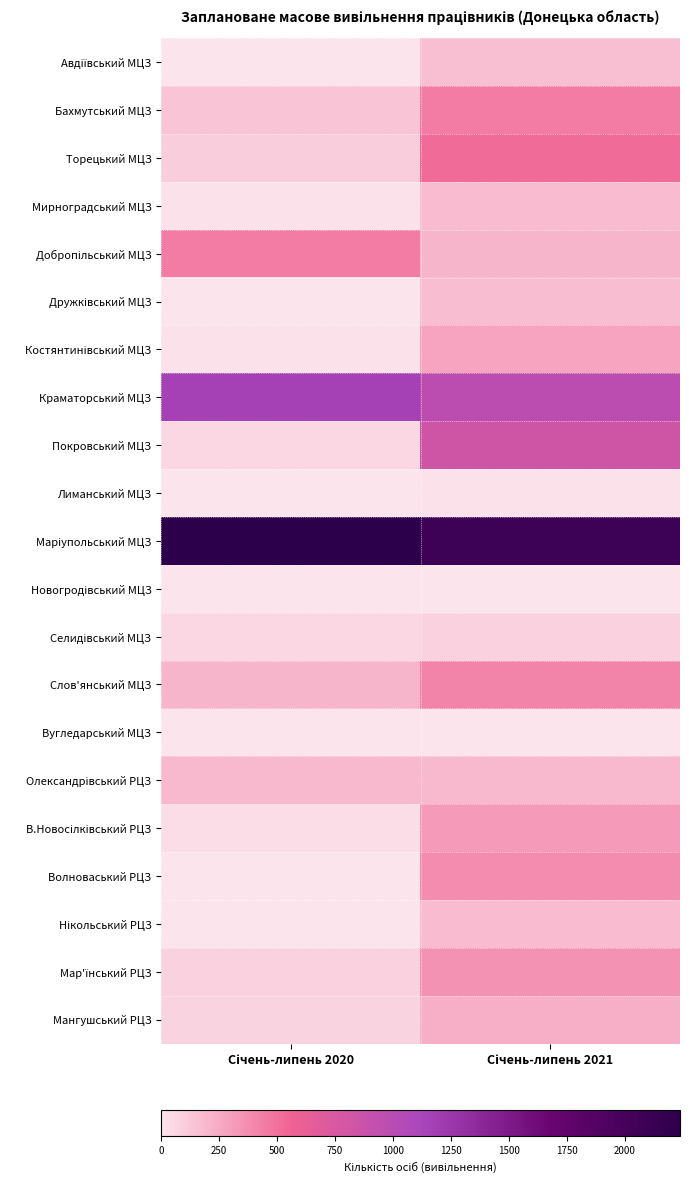

What is the spread (max minus min) of values at Січень-липень 2020?

2238